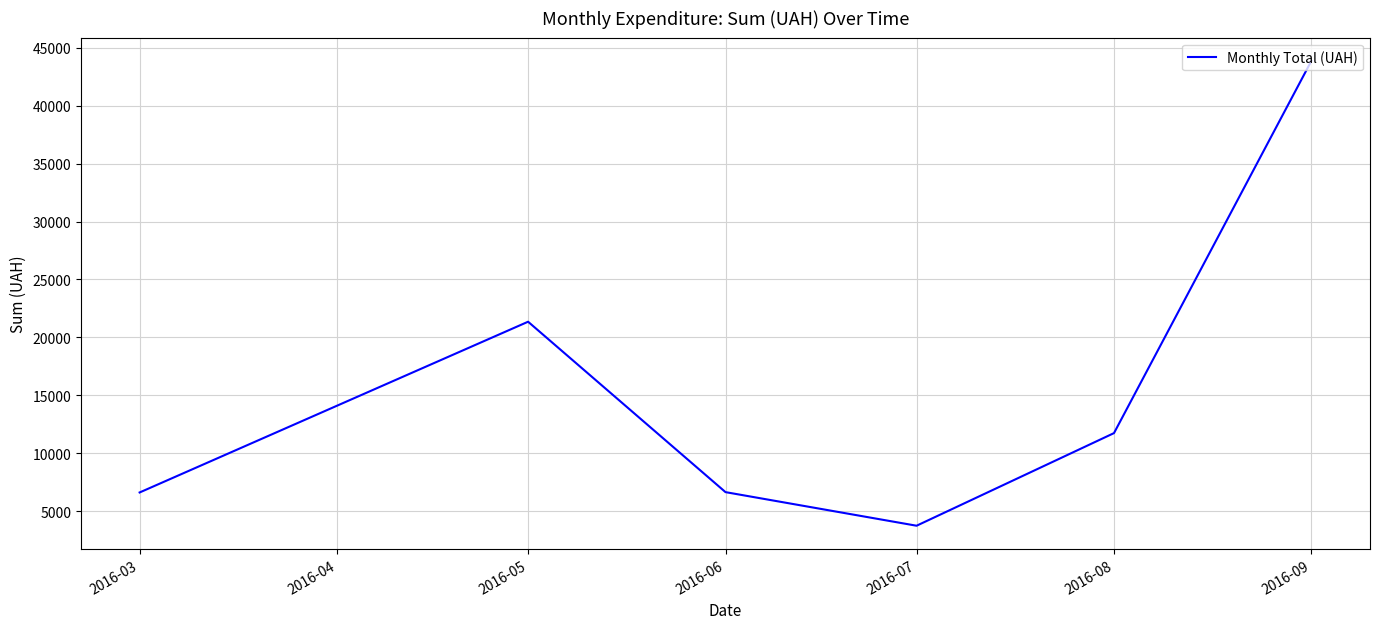

What is the difference between the second highest and minimum values?

17610.0